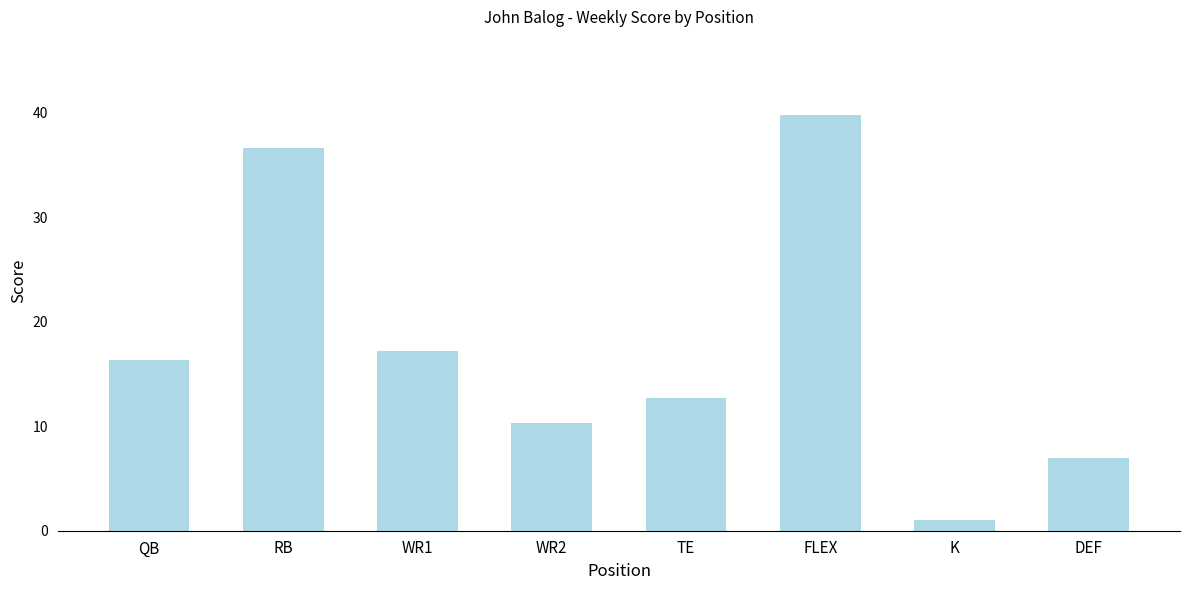

What is the difference between the maximum and minimum values?

38.8